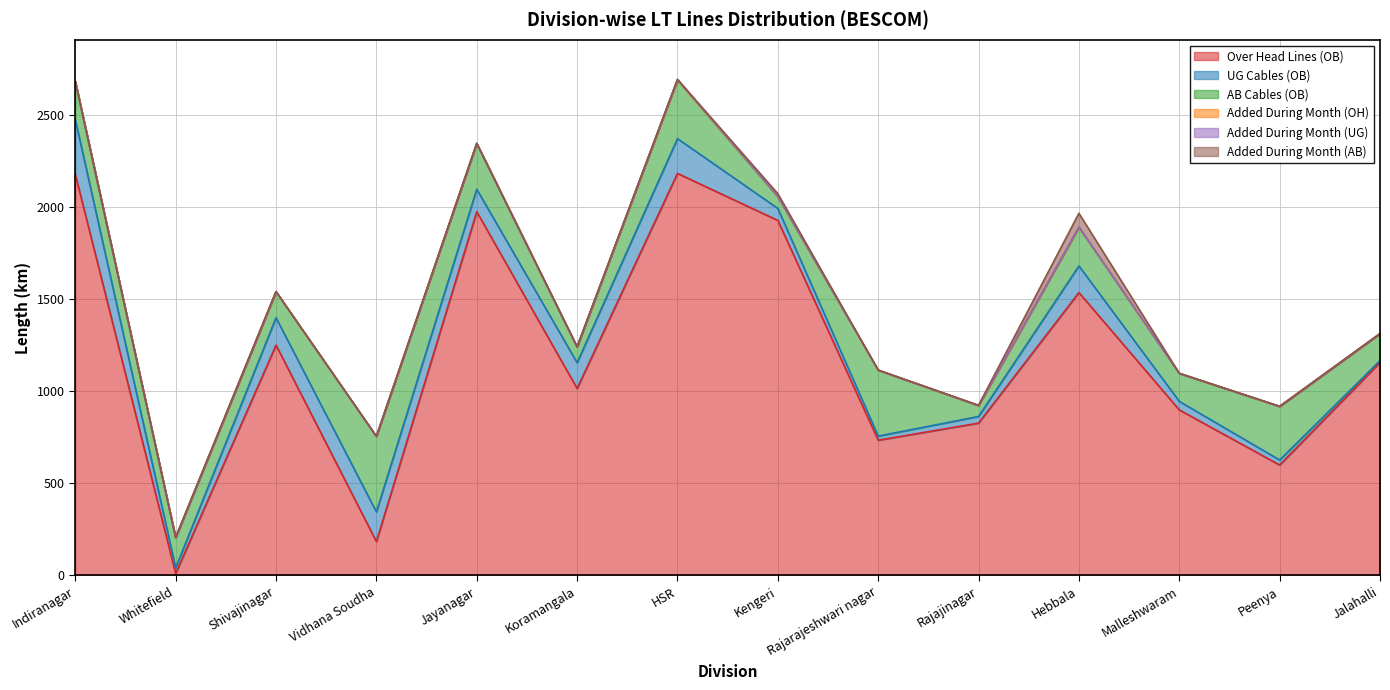

True or false: AB Cables (OB) has a value of 444.4 at Jayanagar.

False